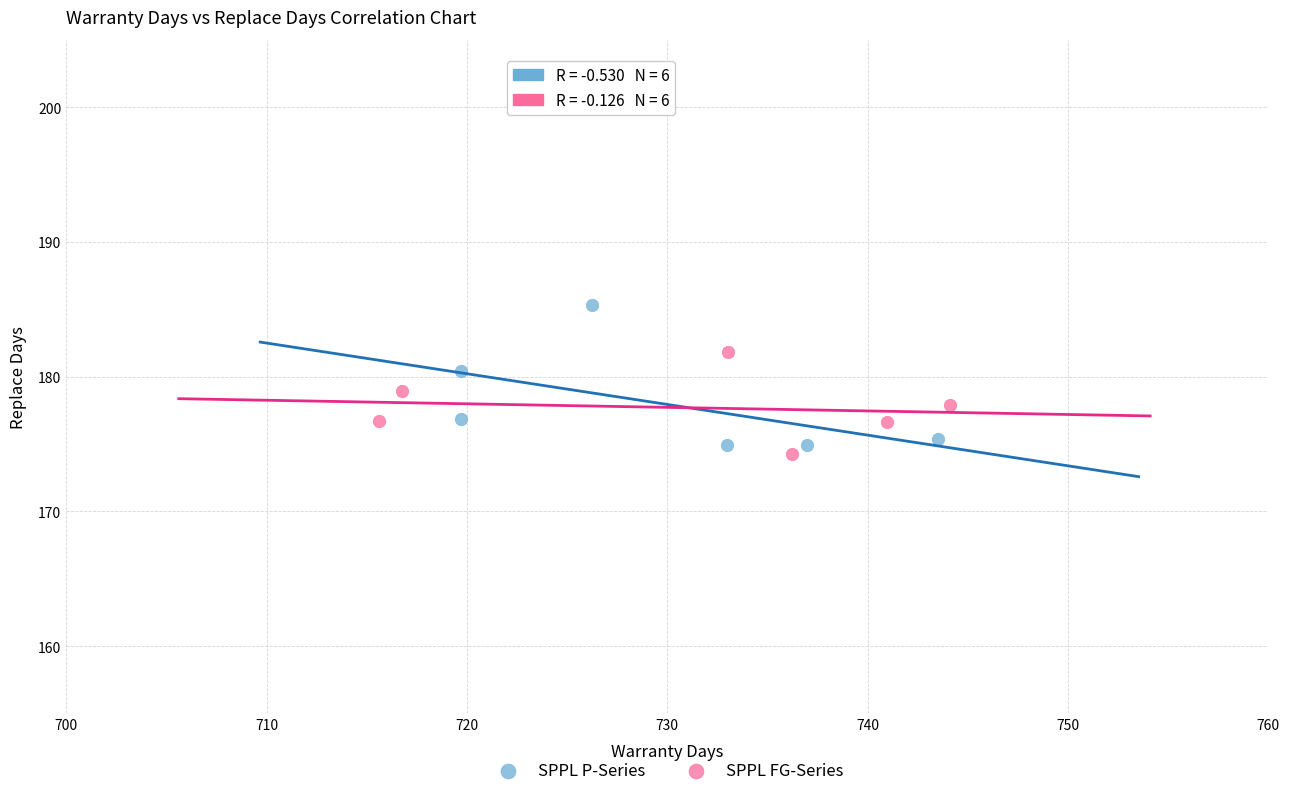

Which series has the widest spread of Y values?

SPPL P-Series